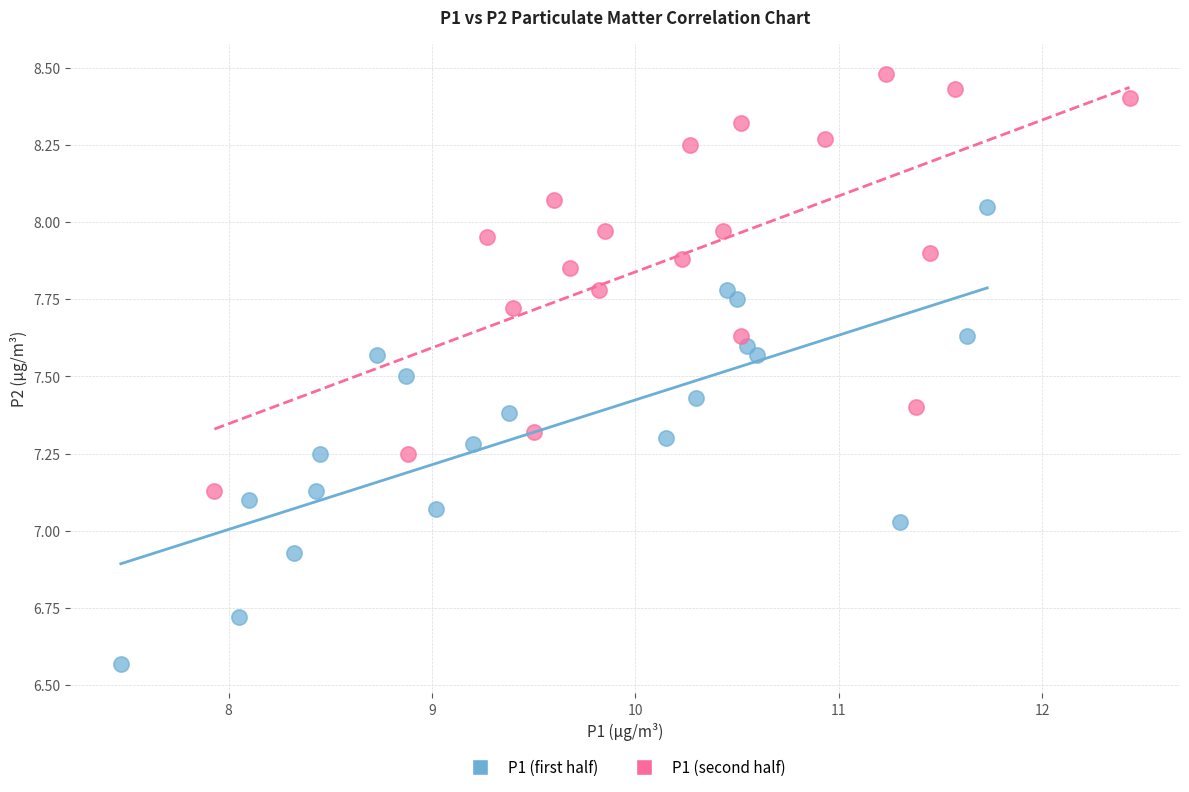

Which series reaches the minimum Y coordinate?

P1 (first half)